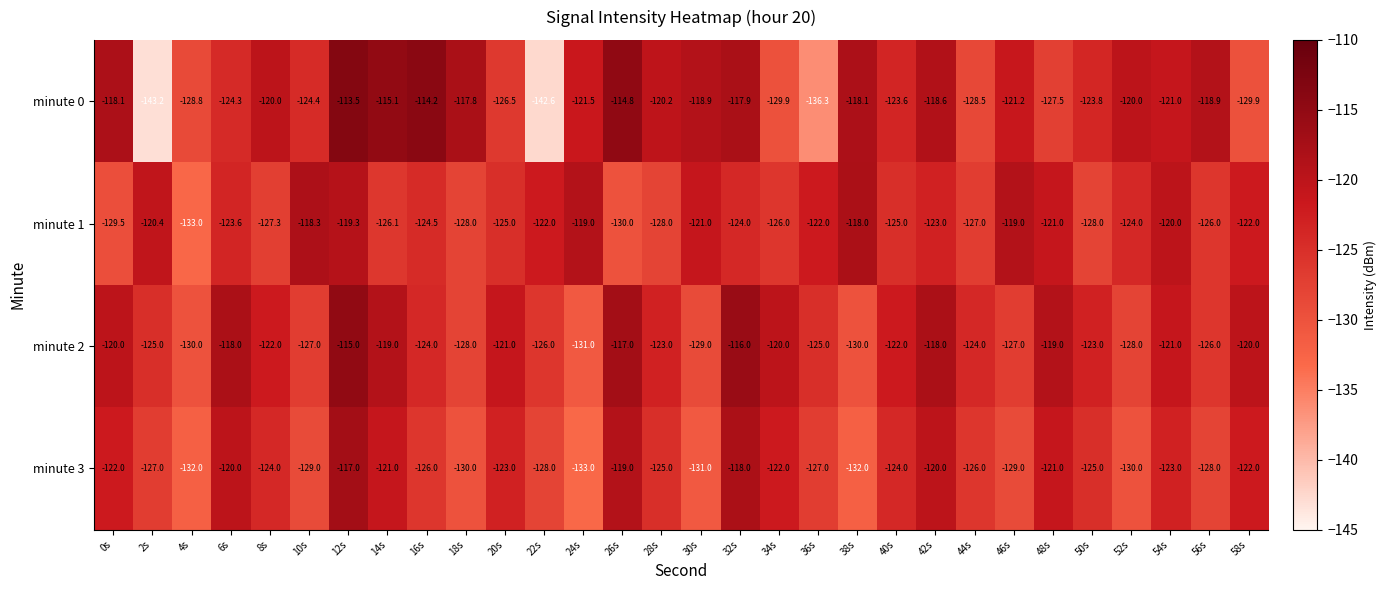

What is the difference between the minute 1 values at 4s and 42s?

10.0